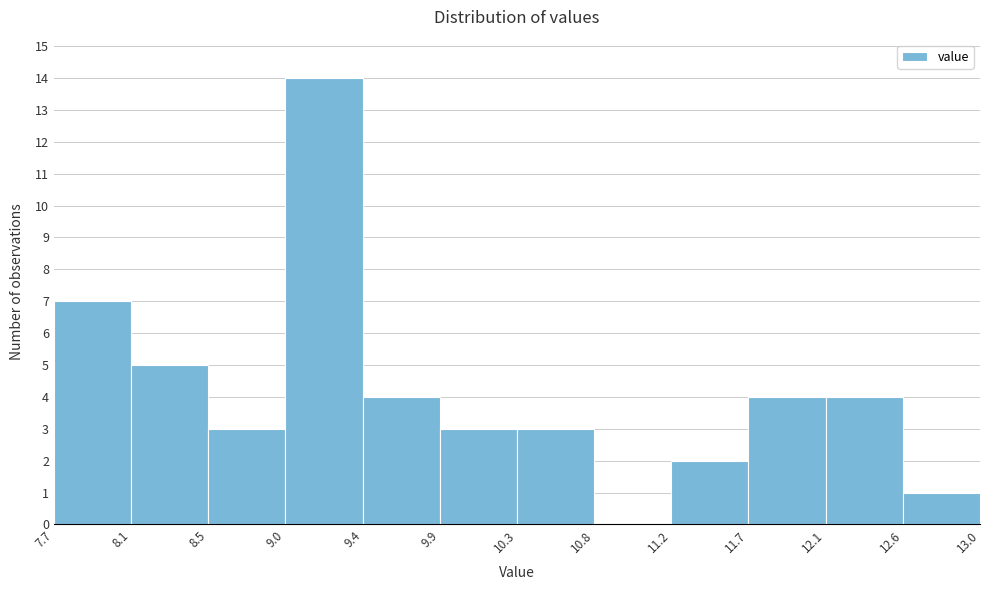

Over which range of the x-axis is the bar tallest?

9.0 to 9.4